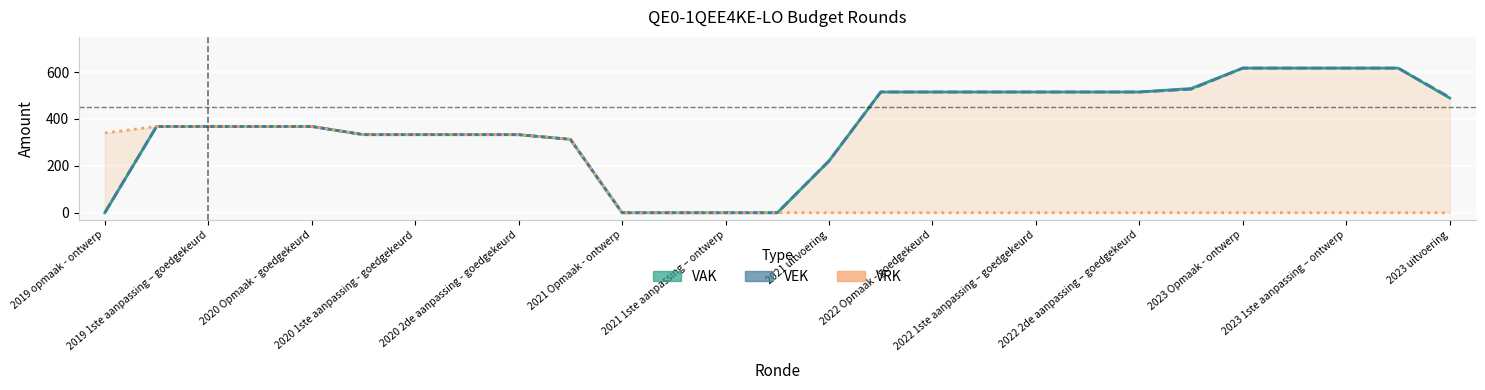

Reading left to right, transcribe all the data shown in this chart.

VAK: 0	368	368	368	368	333	333	333	333	313	0	0	0	0	221	515	515	515	515	515	515	530	617	617	617	617	489
VEK: 0	368	368	368	368	333	333	333	333	313	0	0	0	0	221	515	515	515	515	515	515	527	617	617	617	617	492
VRK: 340	368	368	368	368	333	333	333	333	313	0	0	0	0	0	0	0	0	0	0	0	0	0	0	0	0	0